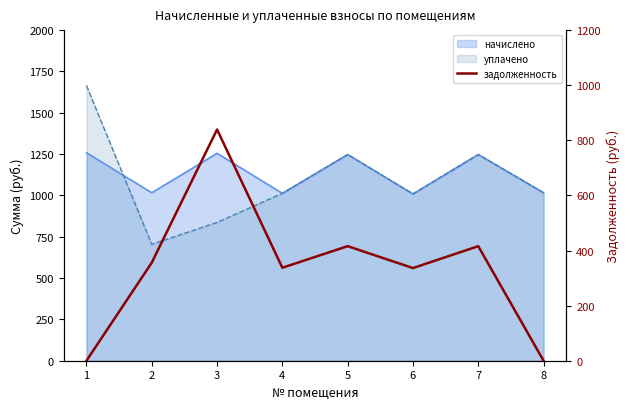

Read the value at 6.

336.3